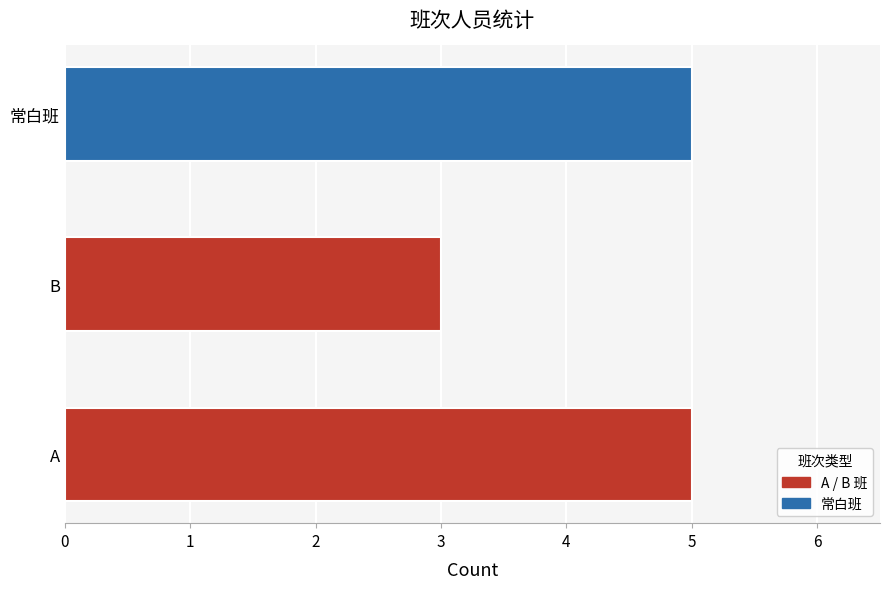

Count the values in the range 3 to 5.

3